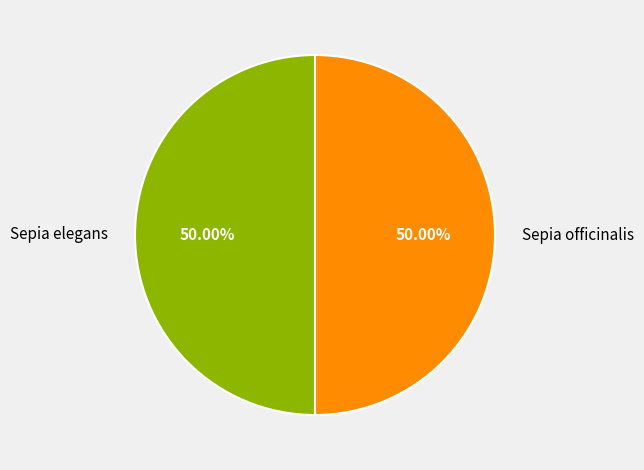

To the nearest percent, what portion does Sepia officinalis represent?

50%